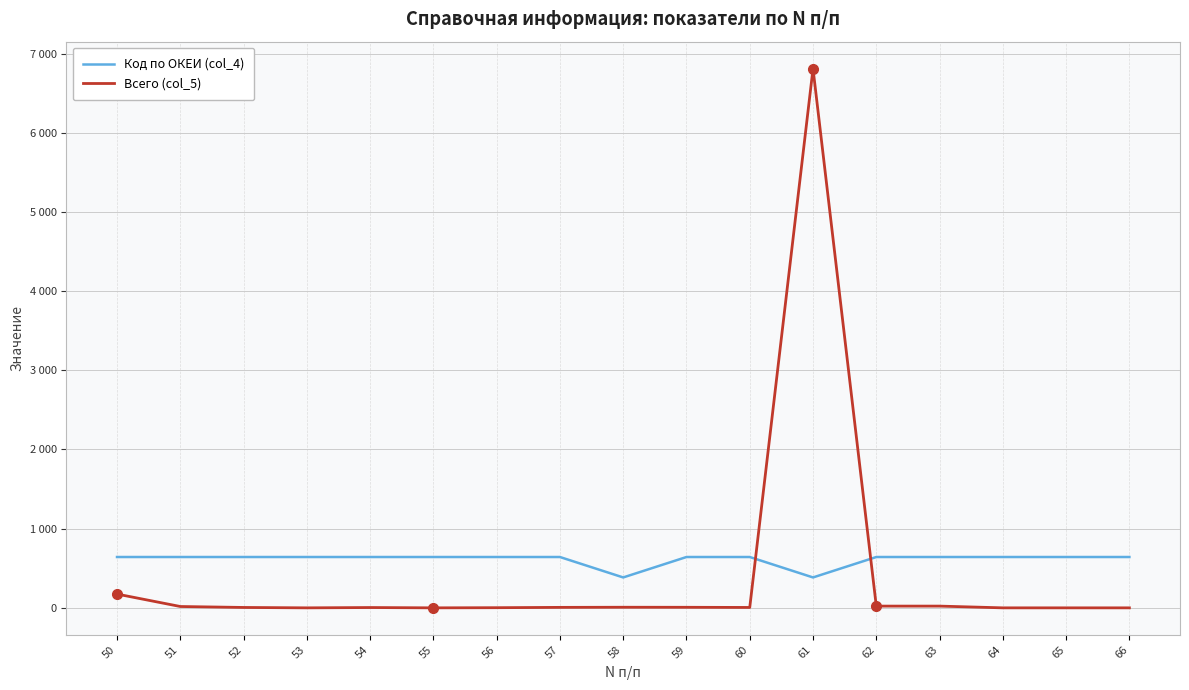

Which category has the highest value across all series?

61